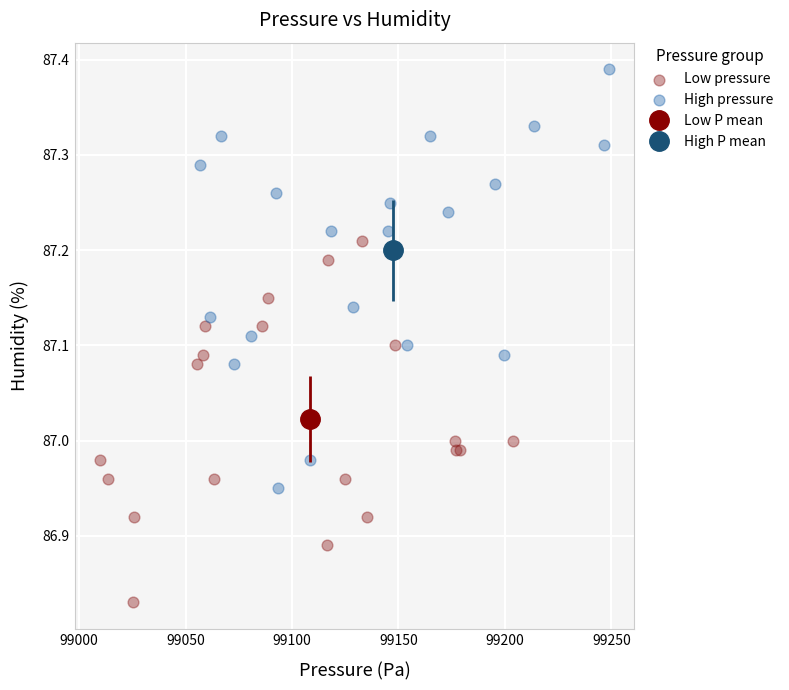

Which series reaches the maximum Y coordinate?

High pressure